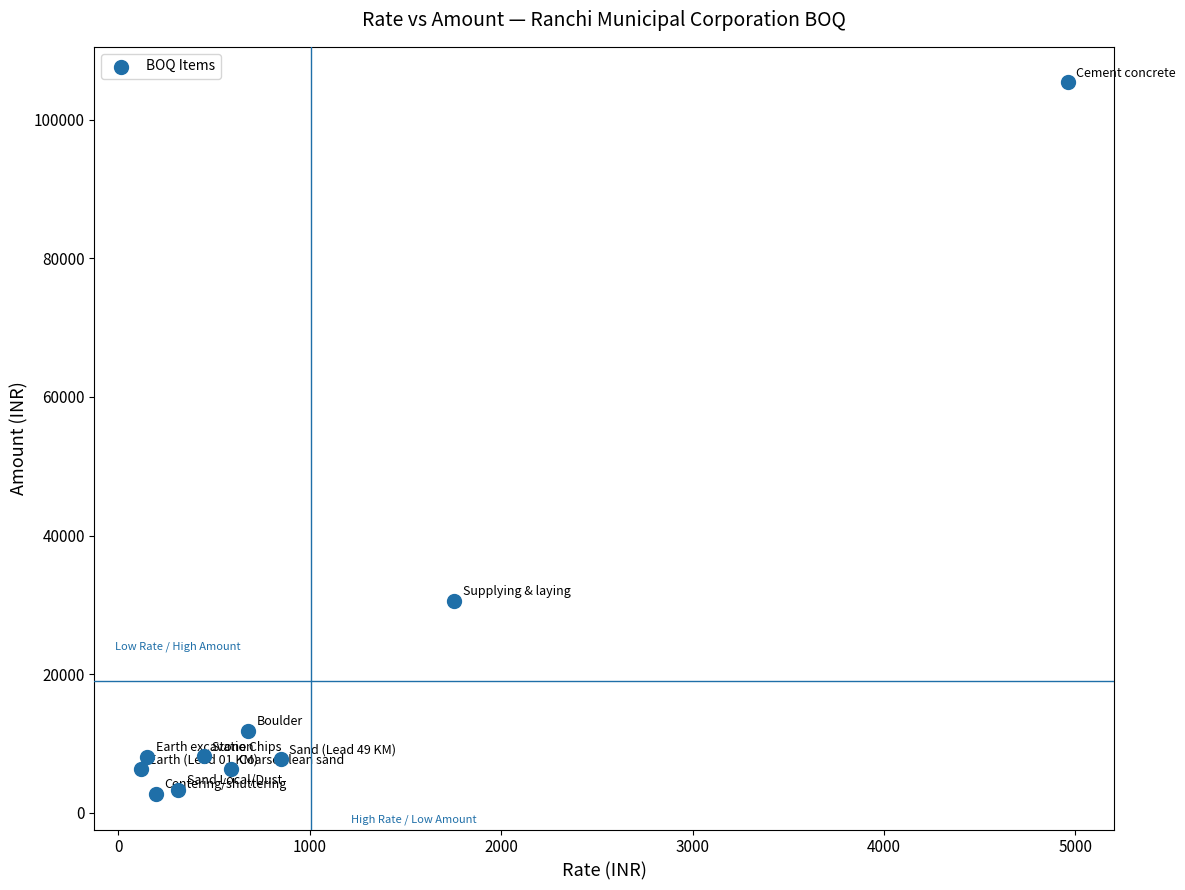

What is the average X value?

1006.0